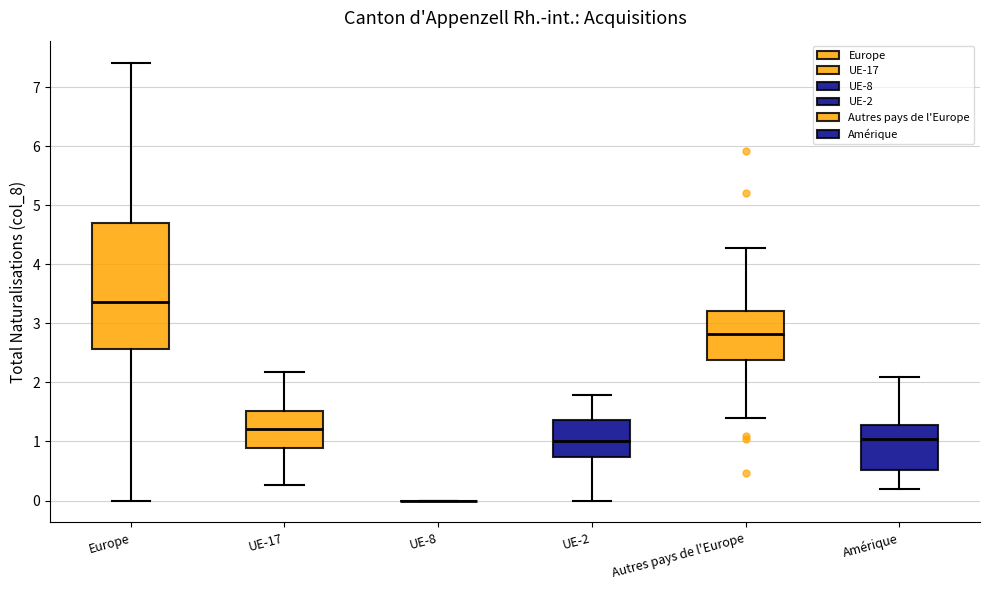

Which box is the tallest, from its lower edge to its upper edge?

Europe